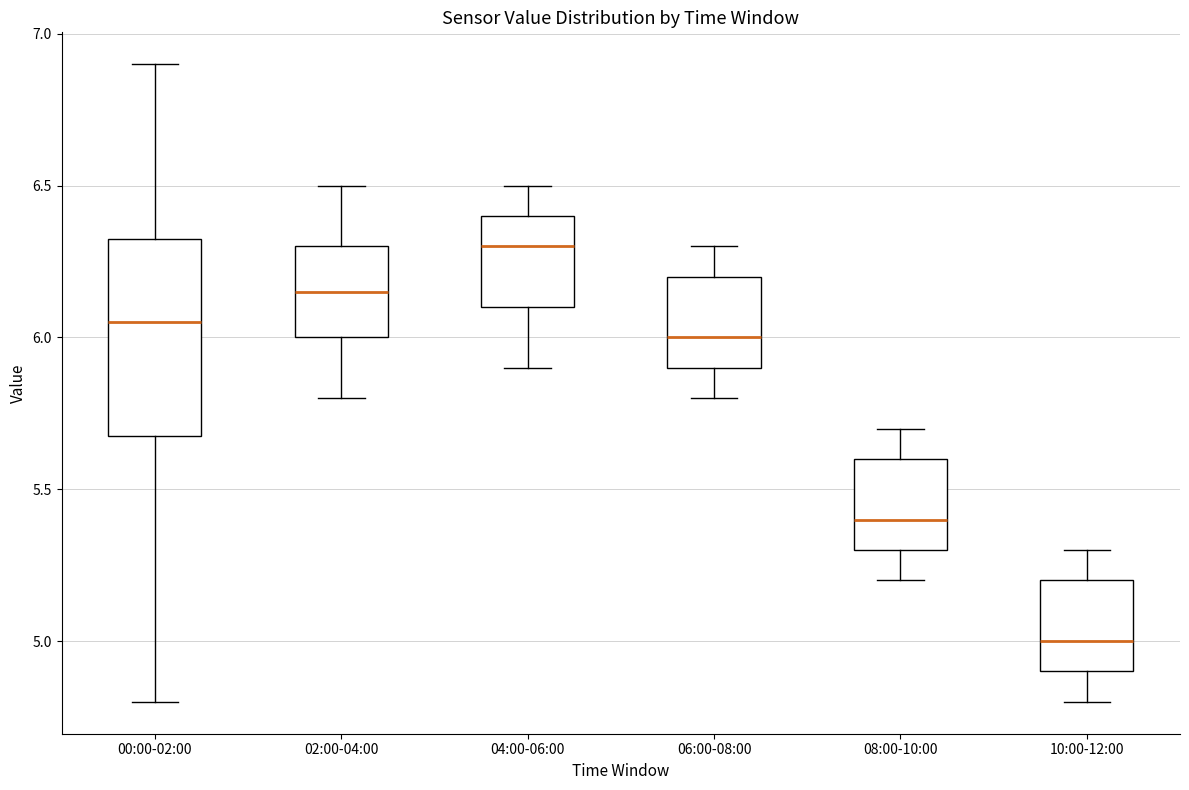

Where is the upper edge of the box for 10:00-12:00 on the y-axis? The values are not printed on the chart, so give them approximately, as read against the axis.

5.20